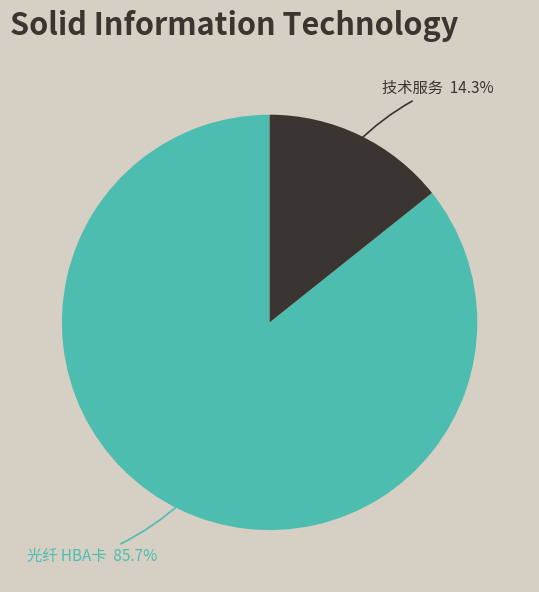

Does any single category account for the majority?

Yes